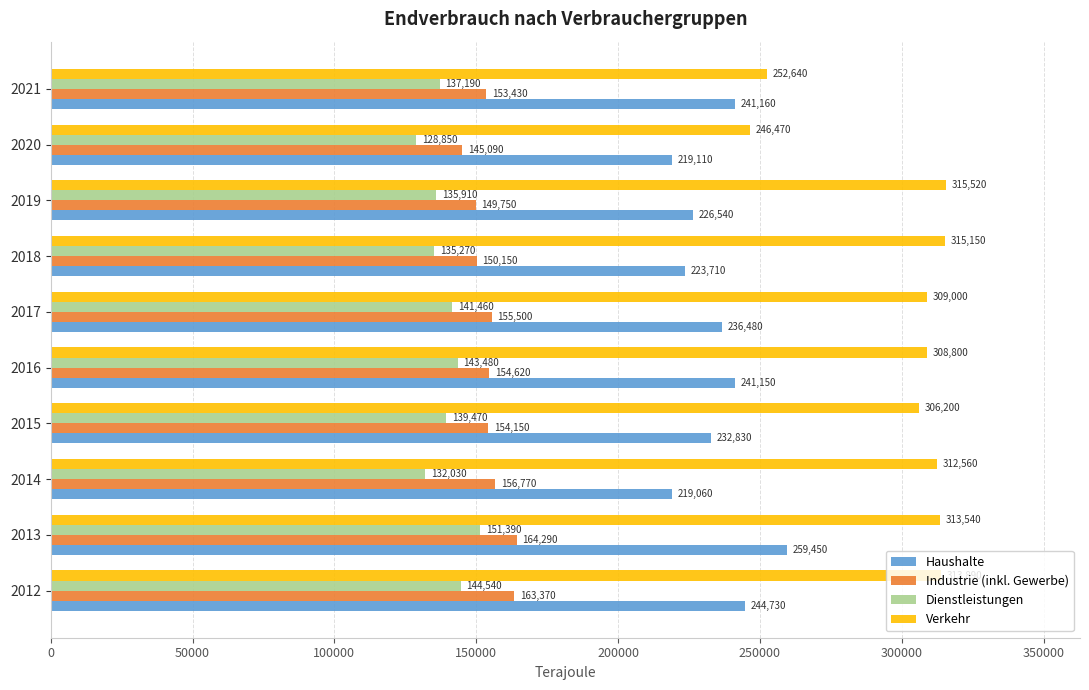

List the series in order of their peak value, highest first.

Verkehr, Haushalte, Industrie (inkl. Gewerbe), Dienstleistungen